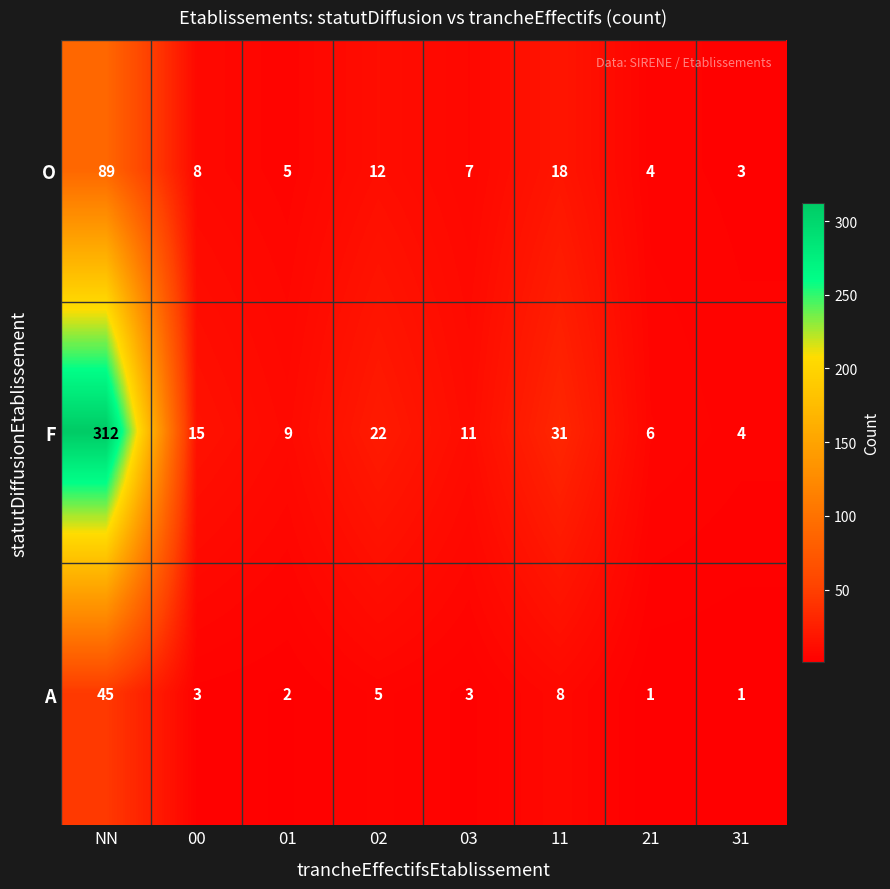

How many categories are shown in the chart?

8